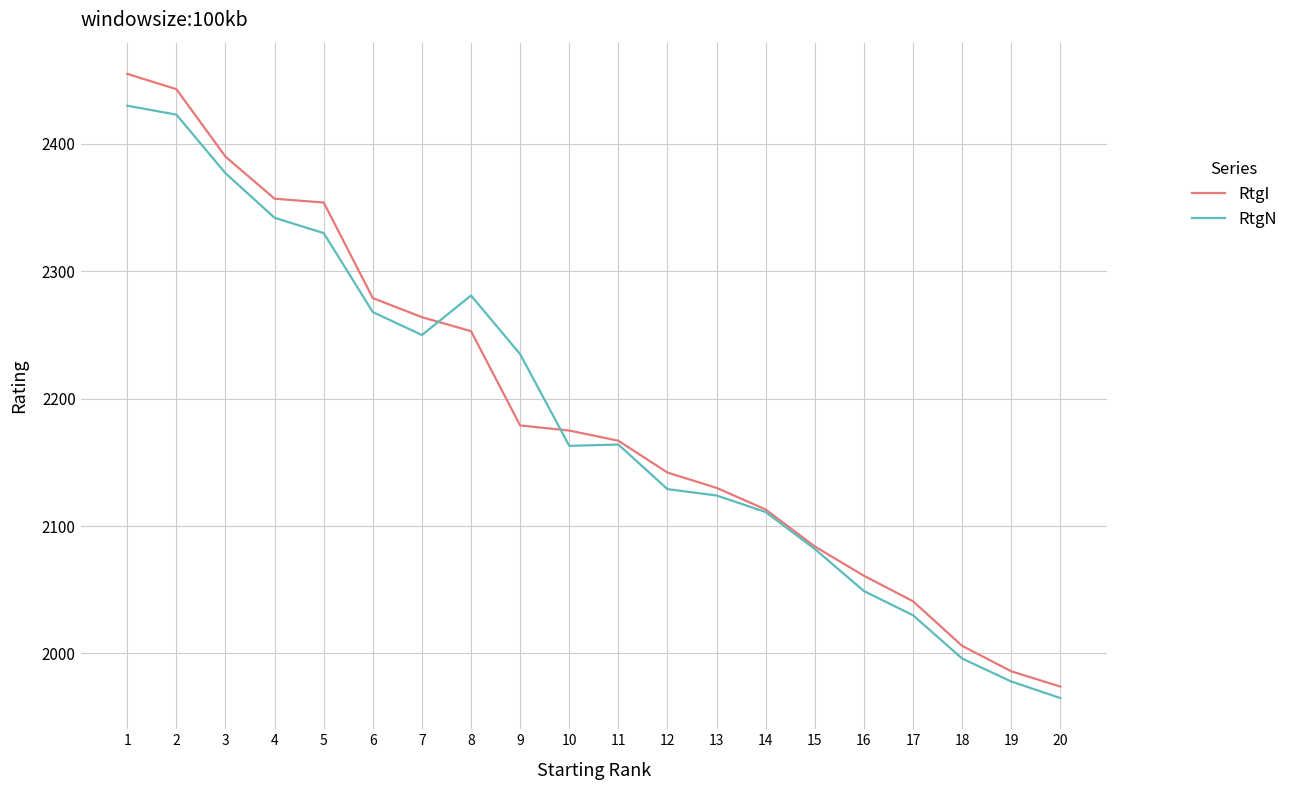

At which category is the sum across all series the highest?

1